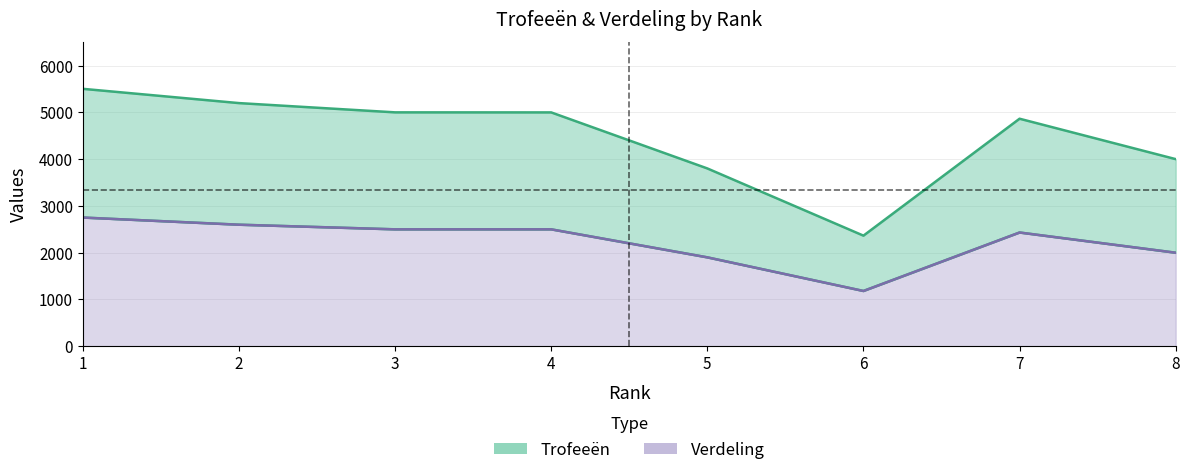

Is the value of Trofeeën at 7 greater than the value of Verdeling at 1?

Yes